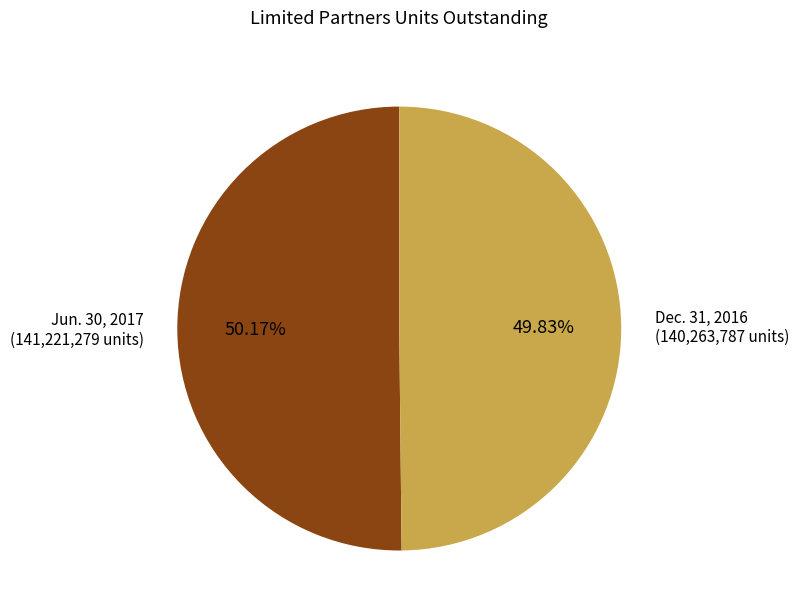

How many segments does this pie chart have?

2